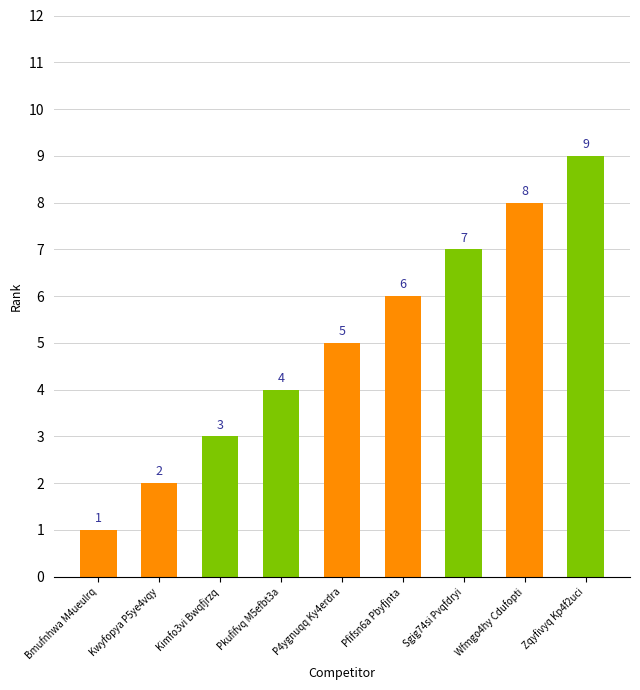

Which category has the highest value across all series?

Zqyfivyq Kp4f2uci